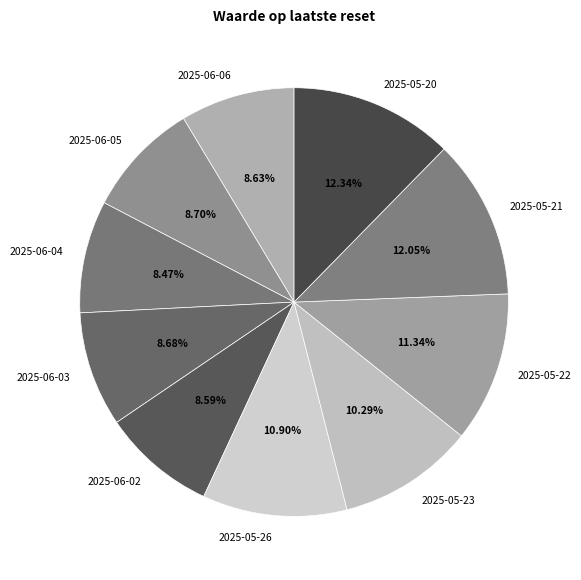

How many segments does this pie chart have?

10